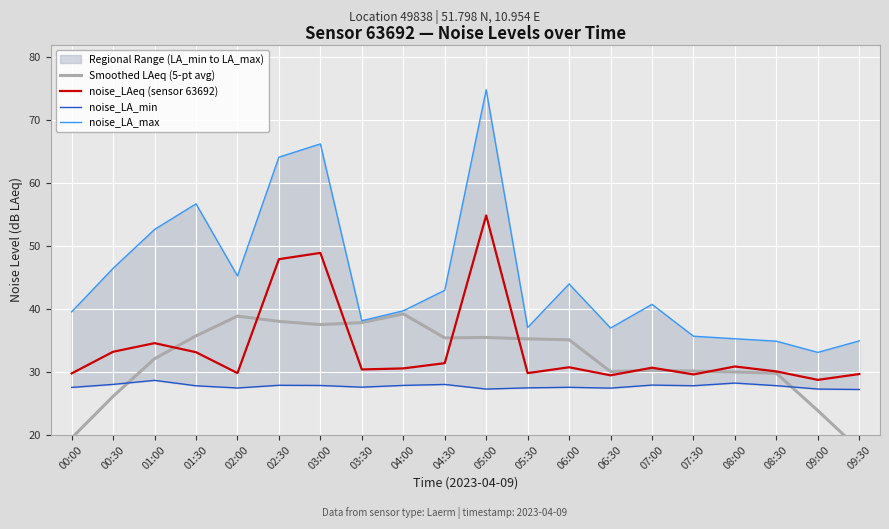

List the labels in order of Smoothed LAeq (5-pt avg) value, smallest first.

09:30, 00:00, 09:00, 00:30, 08:30, 08:00, 06:30, 07:30, 07:00, 01:00, 06:00, 05:30, 04:30, 05:00, 01:30, 03:00, 03:30, 02:30, 02:00, 04:00